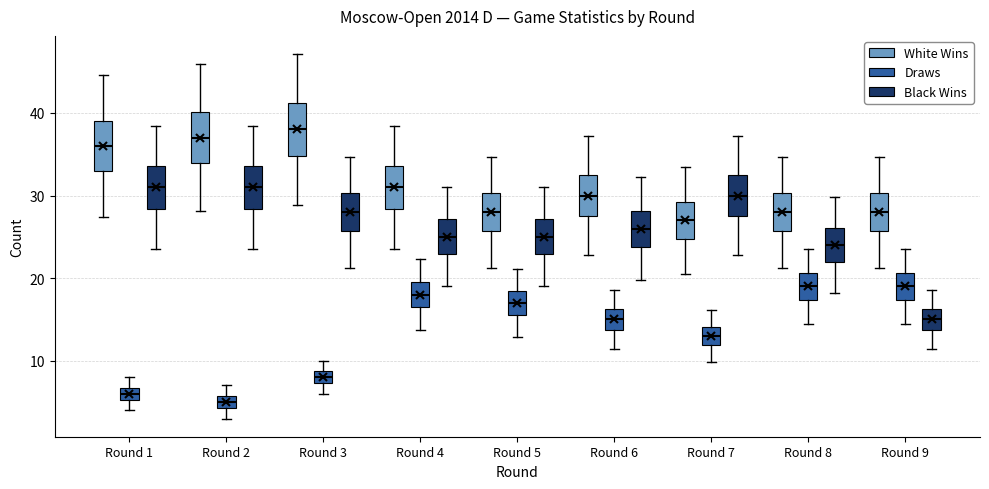

Where does the upper whisker of the box for Round 7 (White Wins) end on the y-axis? The values are not printed on the chart, so give them approximately, as read against the axis.

33